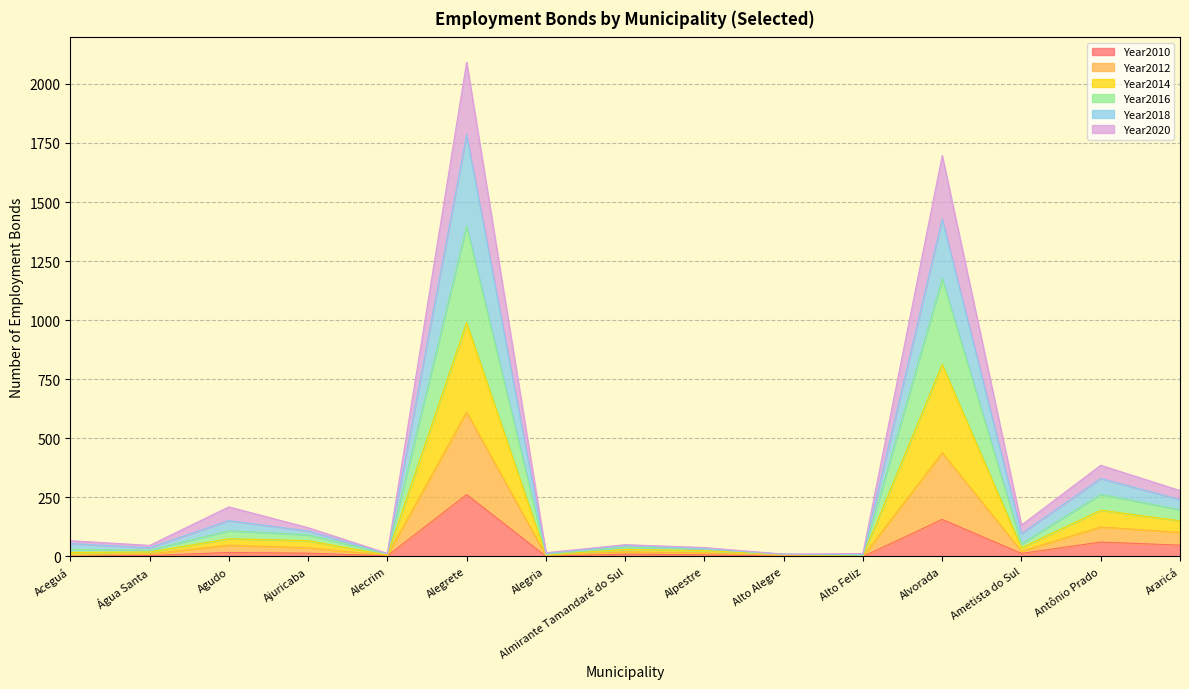

The Year2014 series shows 46 at Aceguá. True or false?

False